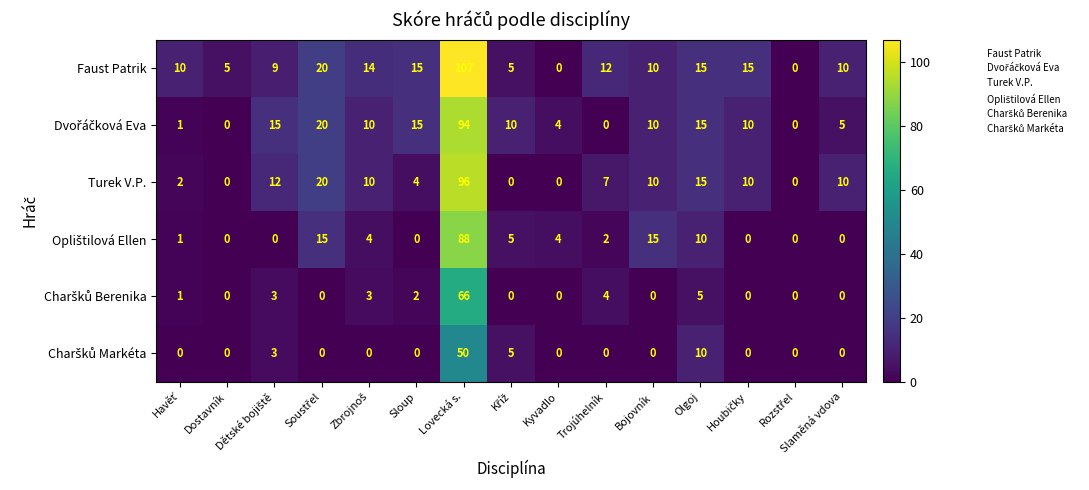

At which category is the sum across all series the highest?

Lovecká s.